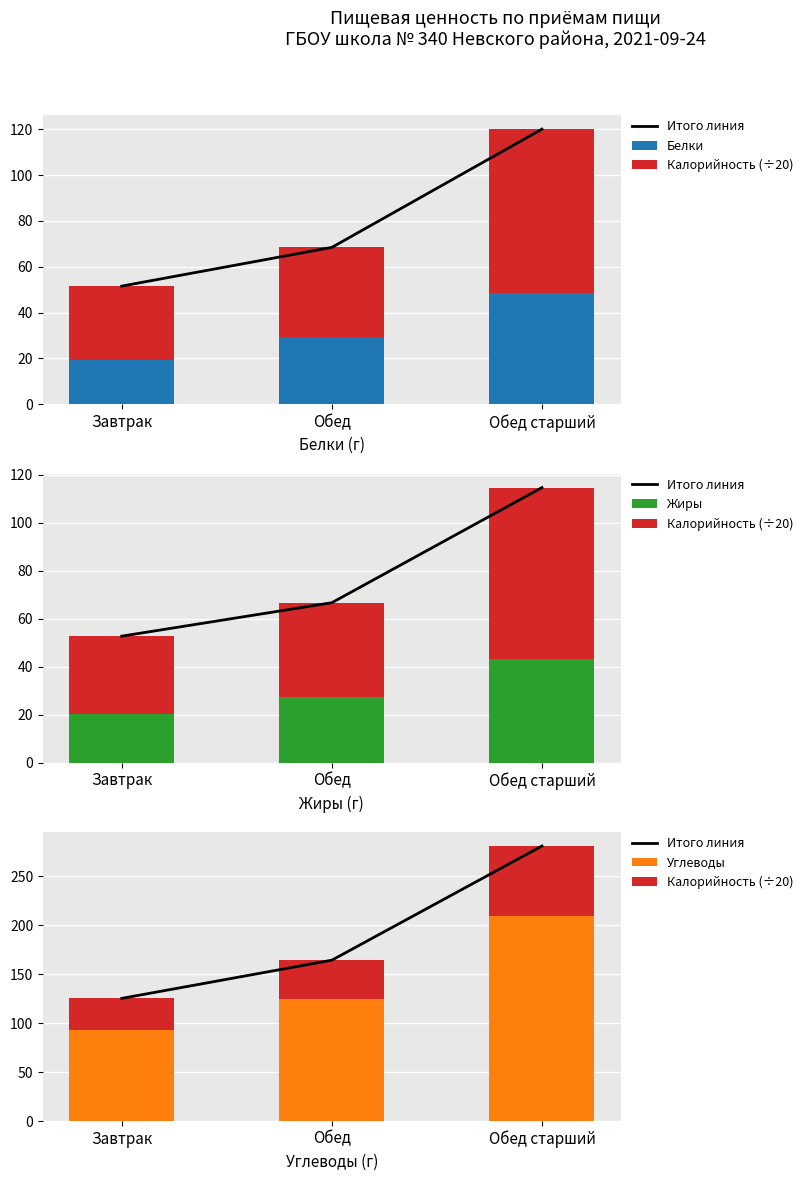

What is the total value across all series at Обед старший?

653.2